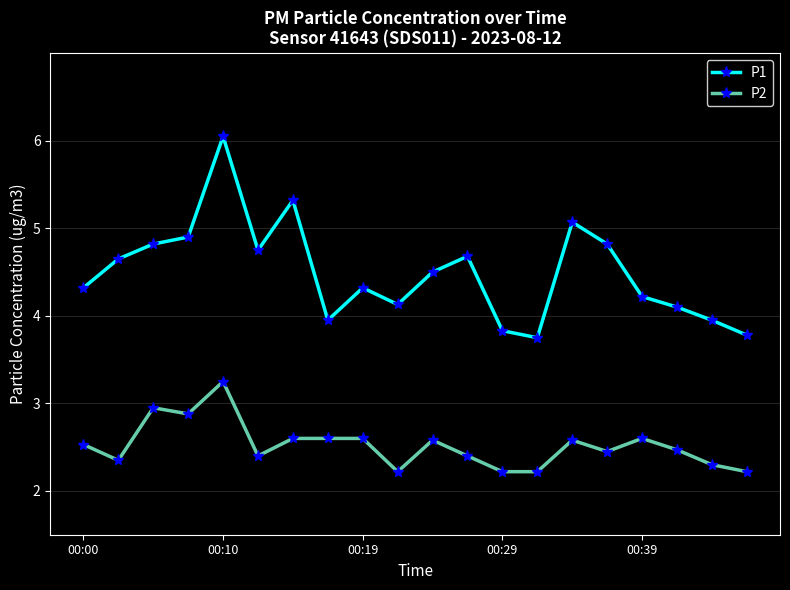

True or false: P2 has more than 0 interior local peaks.

True